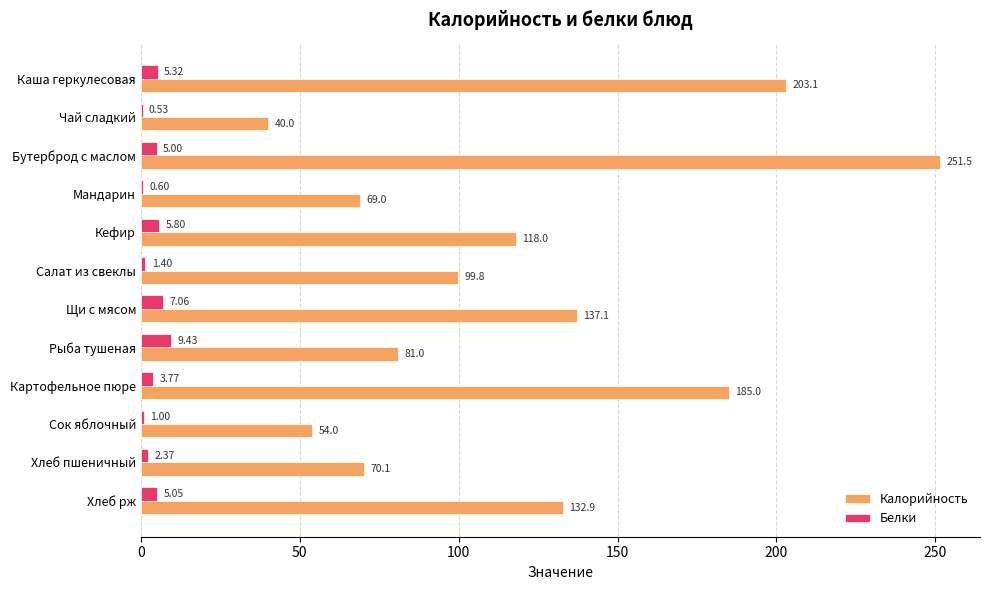

Which series has the largest total across all categories?

Калорийность